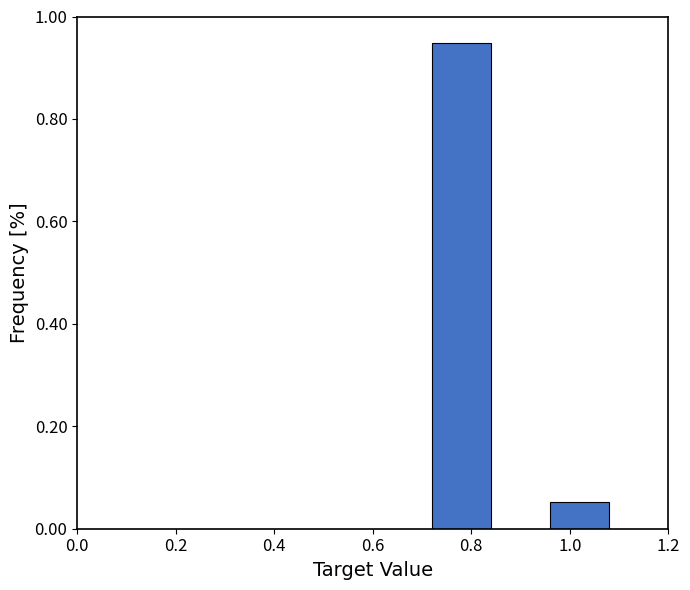

Reading left to right, transcribe this chart: for each bar, give the range it covers on the x-axis and its height. The values are not printed on the chart, so give them approximately, as read against the axis.

0.00 to 0.12: 0
0.12 to 0.24: 0
0.24 to 0.36: 0
0.36 to 0.48: 0
0.48 to 0.60: 0
0.60 to 0.72: 0
0.72 to 0.84: 0.94
0.84 to 0.96: 0
0.96 to 1.08: 0.06
1.08 to 1.20: 0